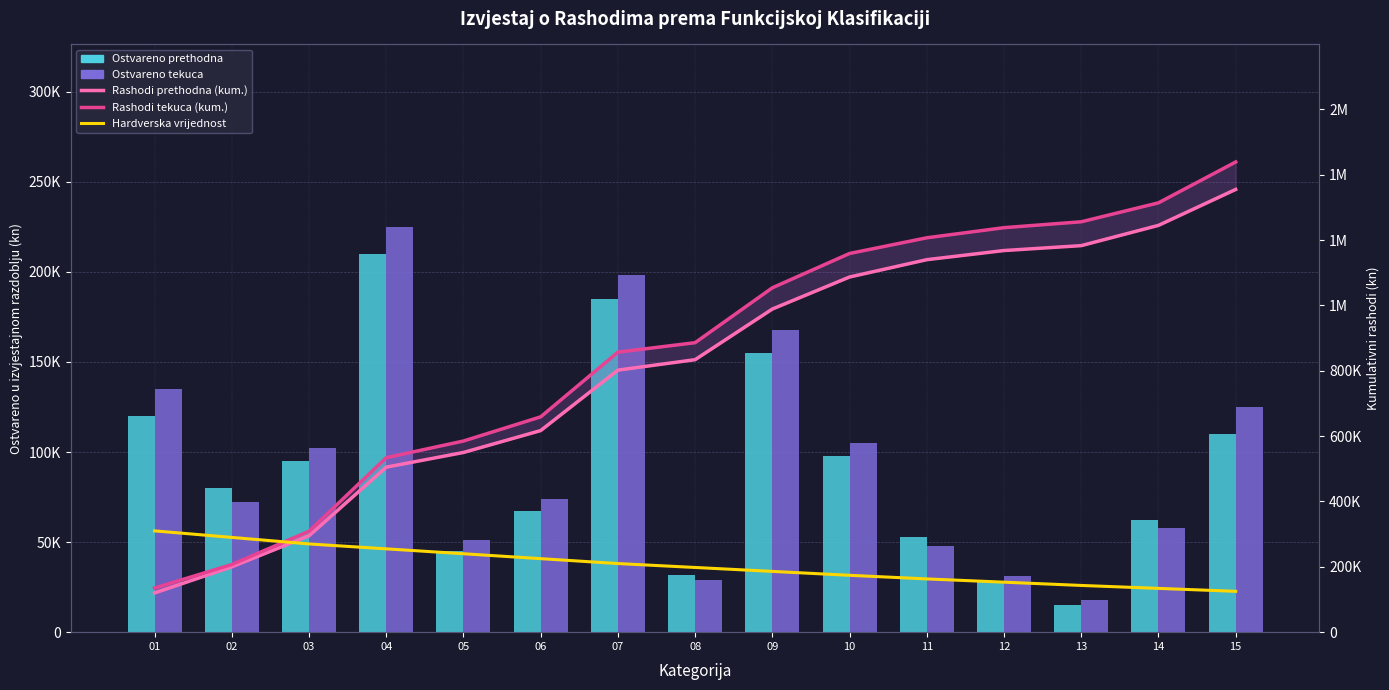

Reading left to right, extract all data points from this chart.

Ostvareno prethodna: 01=120000	02=80000	03=95000	04=210000	05=45000	06=67000	07=185000	08=32000	09=155000	10=98000	11=53000	12=28000	13=15000	14=62000	15=110000
Ostvareno tekuca: 01=135000	02=72000	03=102000	04=225000	05=51000	06=74000	07=198000	08=29000	09=168000	10=105000	11=48000	12=31000	13=18000	14=58000	15=125000
Rashodi prethodna (kum.): 01=120000	02=200000	03=295000	04=505000	05=550000	06=617000	07=802000	08=834000	09=989000	10=1087000	11=1140000	12=1168000	13=1183000	14=1245000	15=1355000
Rashodi tekuca (kum.): 01=135000	02=207000	03=309000	04=534000	05=585000	06=659000	07=857000	08=886000	09=1054000	10=1159000	11=1207000	12=1238000	13=1256000	14=1314000	15=1439000
Hardverska vrijednost: 01=310000	02=290000	03=270000	04=255000	05=240000	06=225000	07=210000	08=198000	09=186000	10=174000	11=163000	12=153000	13=143000	14=134000	15=125000